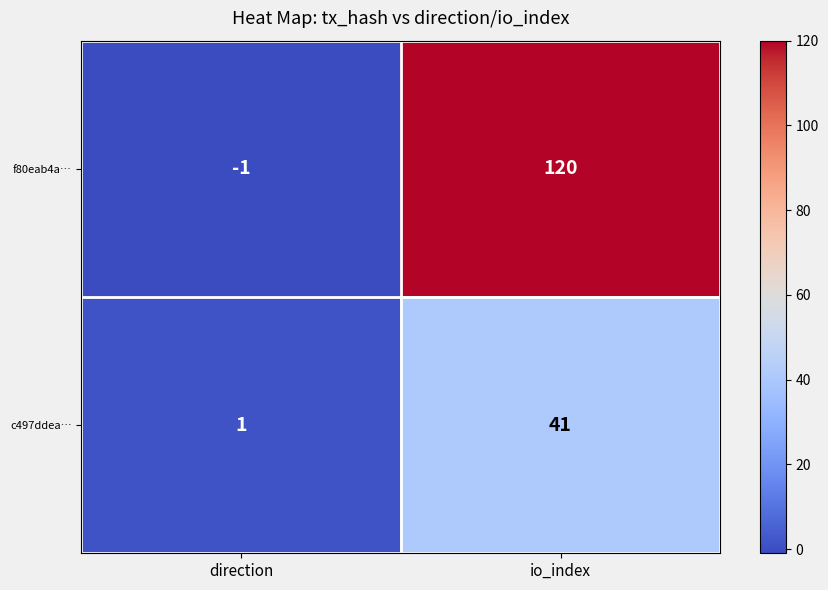

What is the sum of all f80eab4a… values?

119